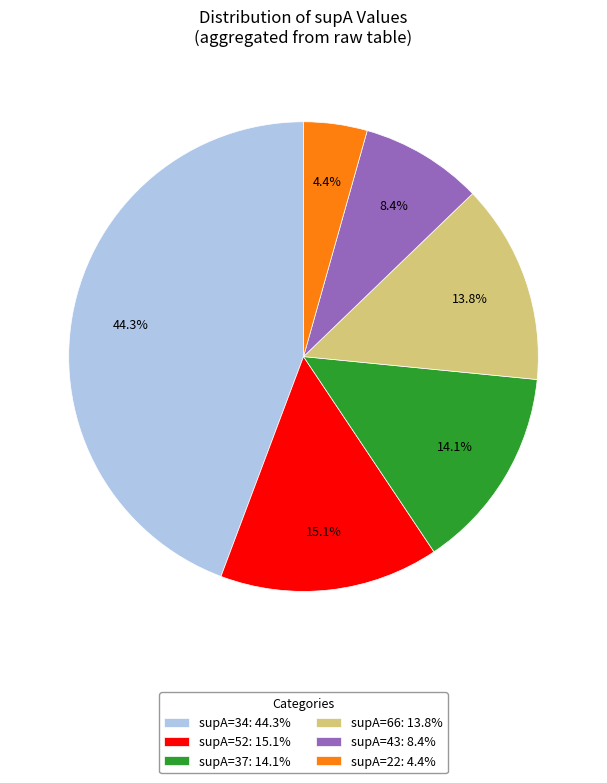

Do supA=34: 44.3% and supA=37: 14.1% together represent more than half of the pie?

Yes